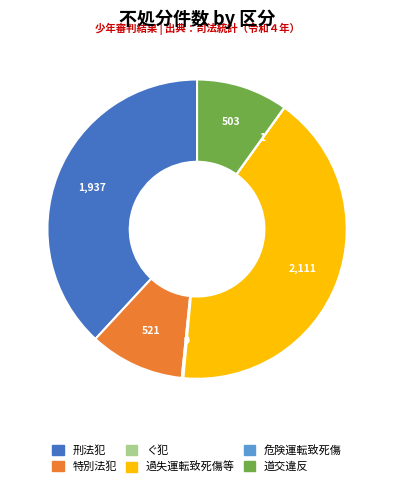

Does 特別法犯 represent more than half of the total?

No